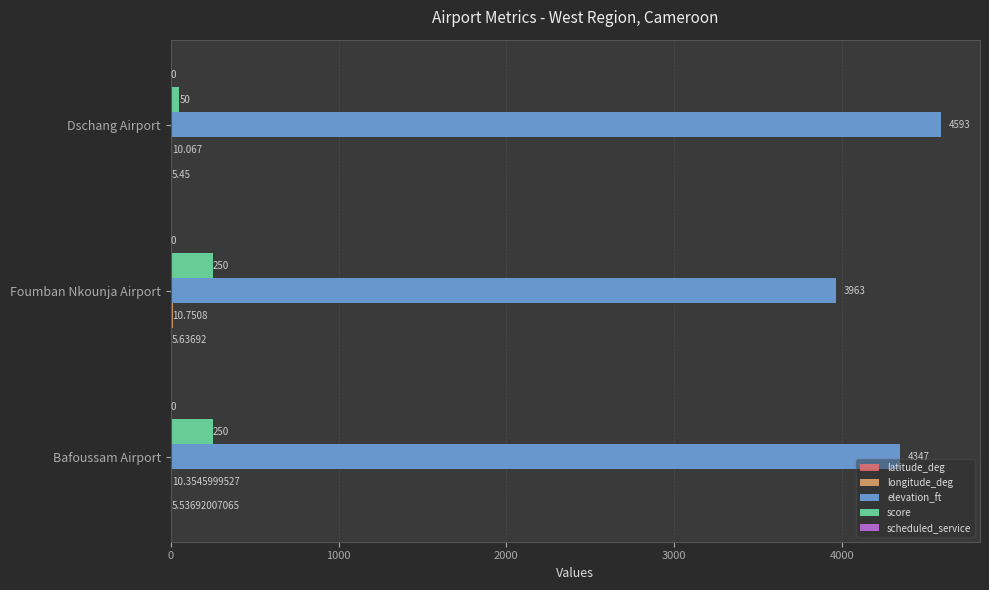

Which series changed the most between Bafoussam Airport and Foumban Nkounja Airport?

elevation_ft